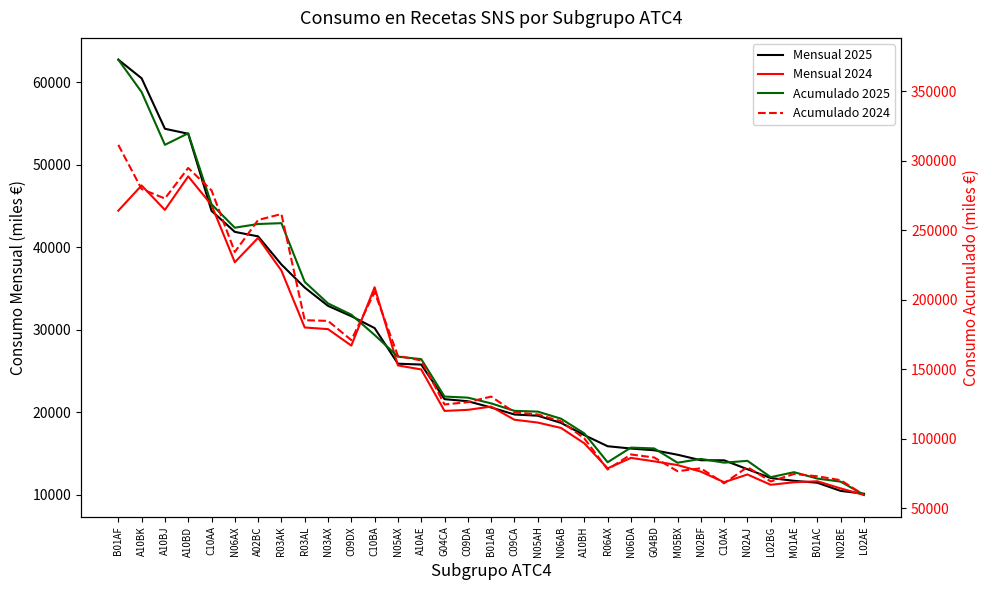

Rank the series by their maximum value, from lowest to highest.

Mensual 2024, Mensual 2025, Acumulado 2024, Acumulado 2025